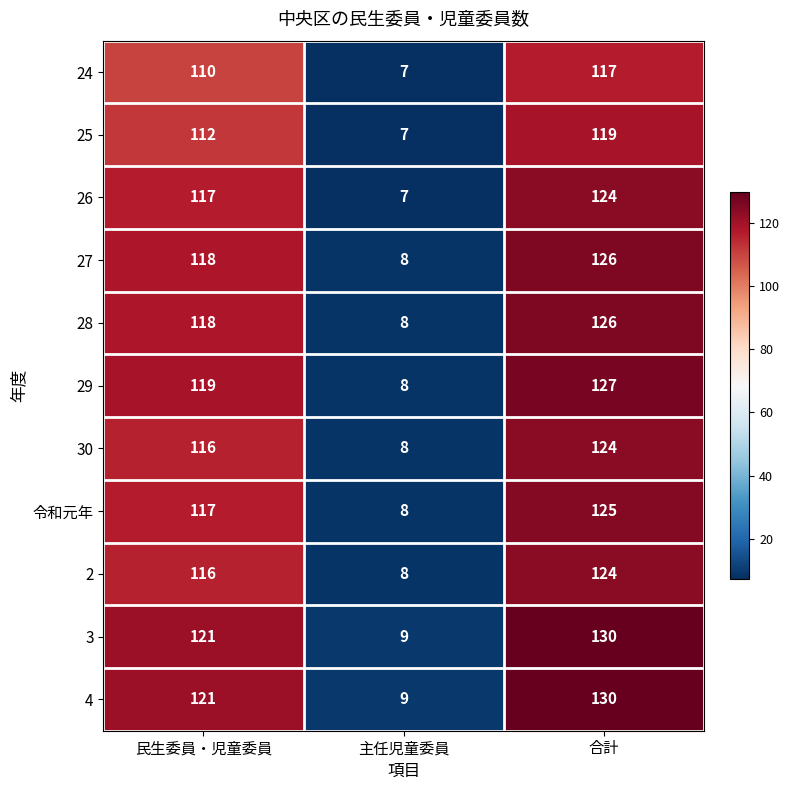

List the labels in order of 令和元年 value, smallest first.

主任児童委員, 民生委員・児童委員, 合計